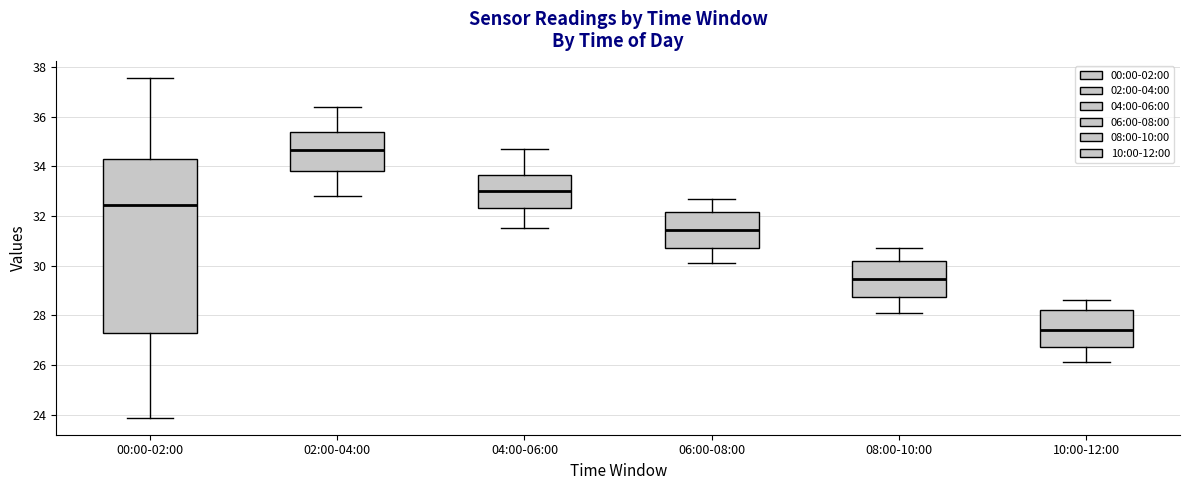

Where is the lower edge of the box for 08:00-10:00 on the y-axis? The values are not printed on the chart, so give them approximately, as read against the axis.

28.8